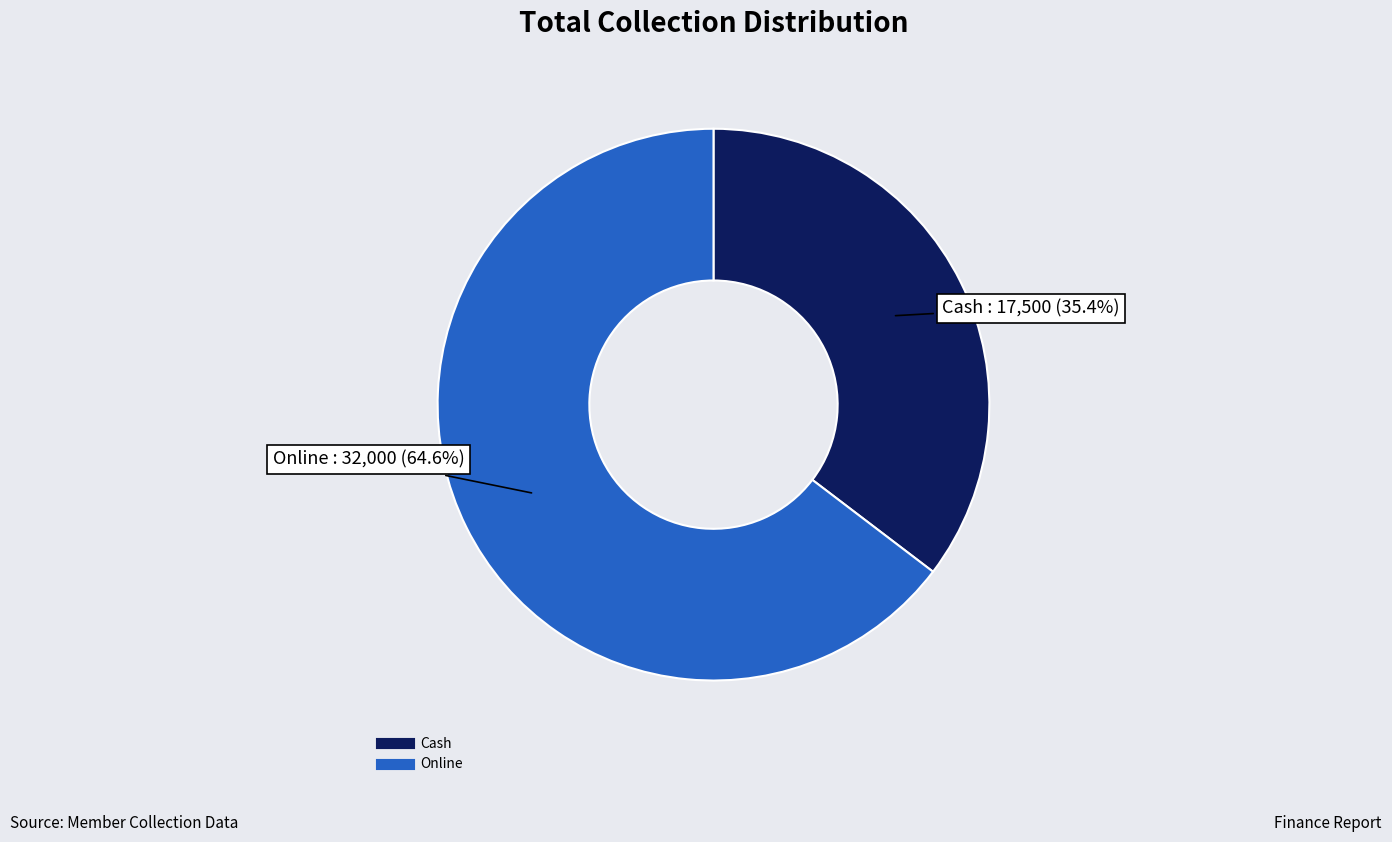

Approximately how many times larger is the value at Online compared to Cash?

1.8